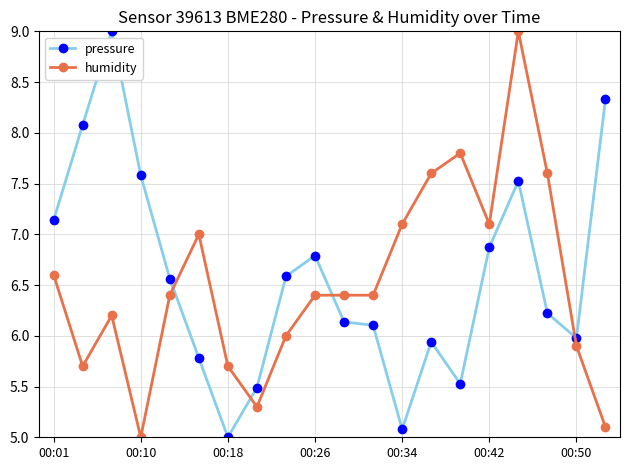

How many times do humidity and pressure cross each other?

4